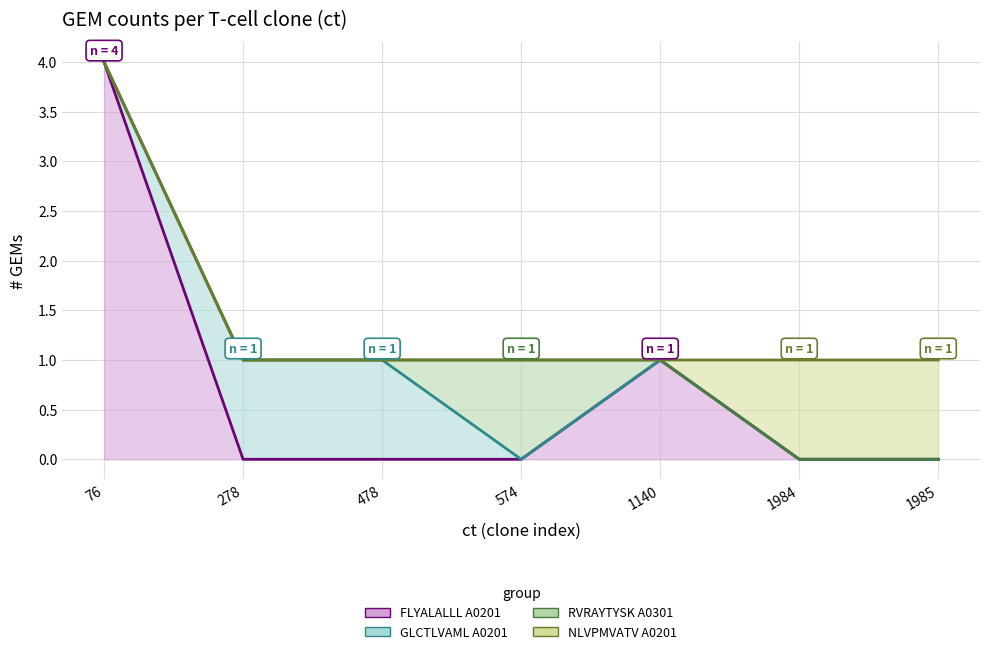

What is the value of the 3rd point from the left?

1